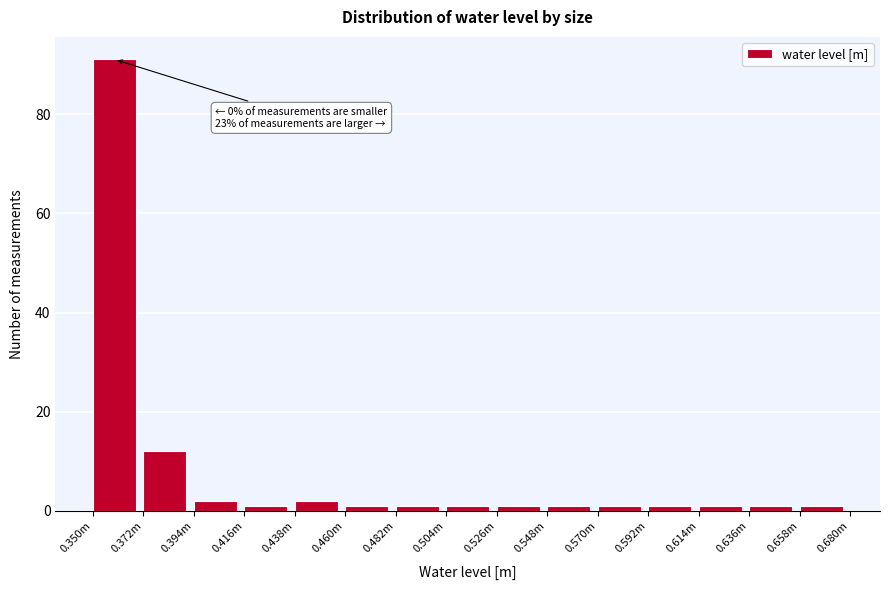

Reading left to right, transcribe all the data shown in this chart.

91	12	2	1	2	1	1	1	1	1	1	1	1	1	1